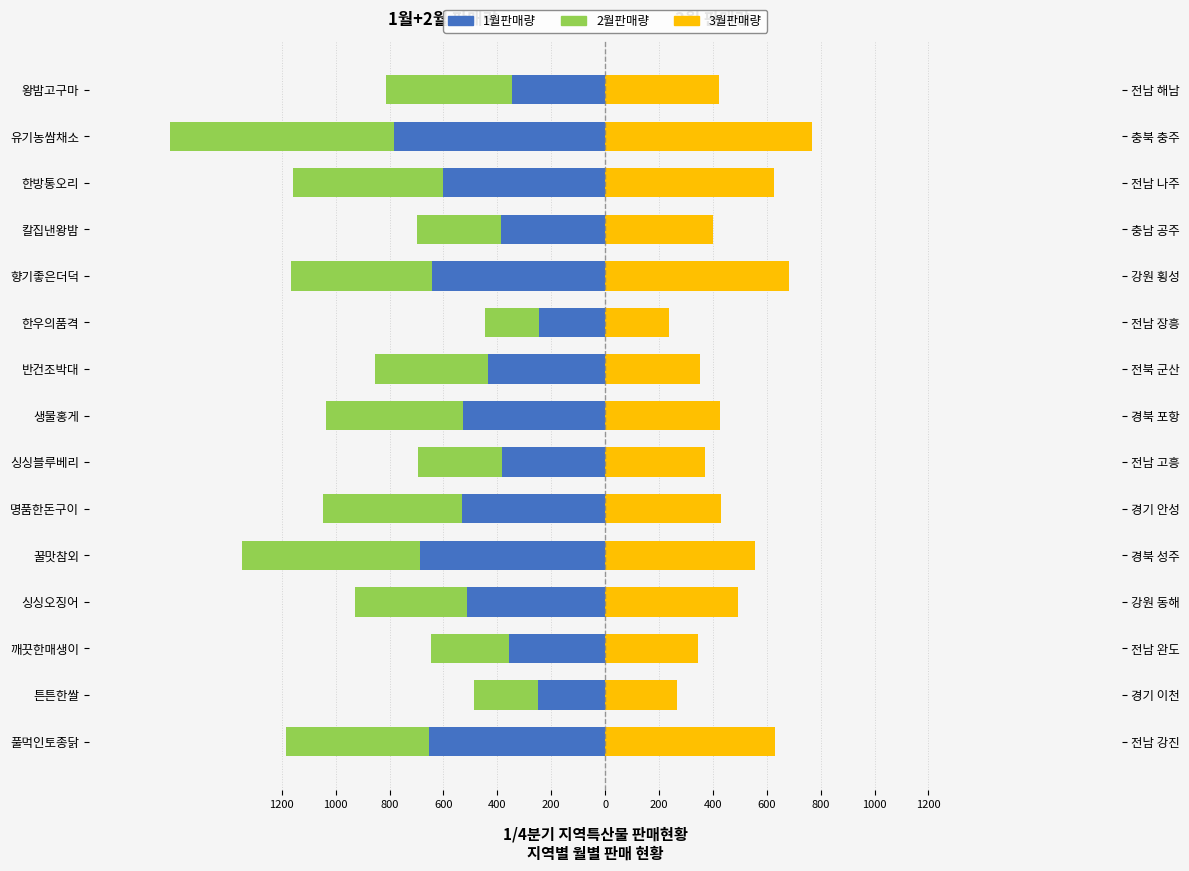

What is the lowest value of the 3월판매량 series?

237